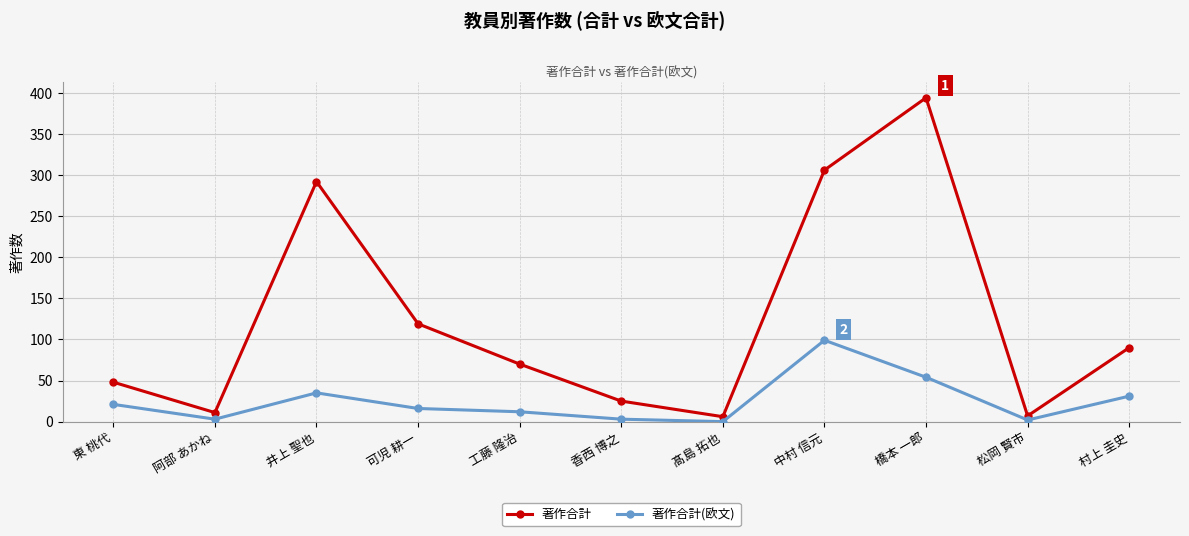

Which series has the largest total across all categories?

著作合計